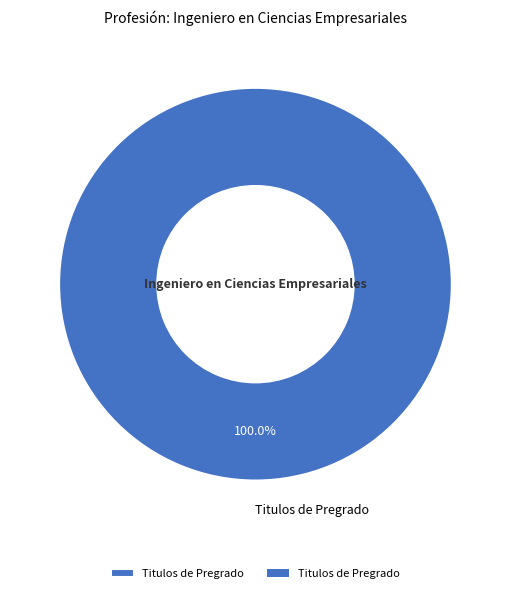

Count the number of slices in the pie.

1